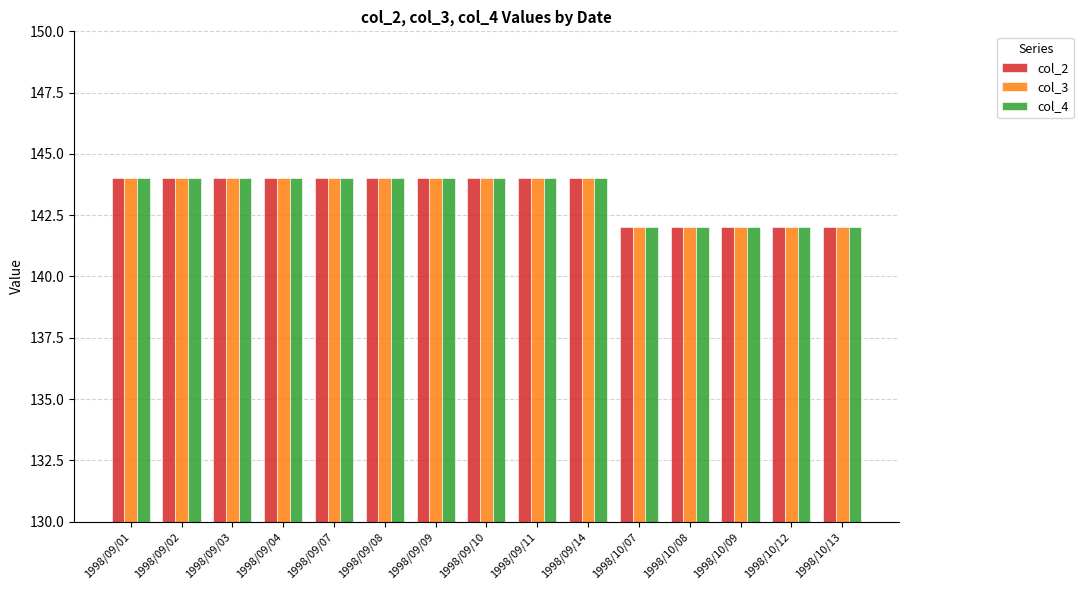

What is the greatest value displayed?

144